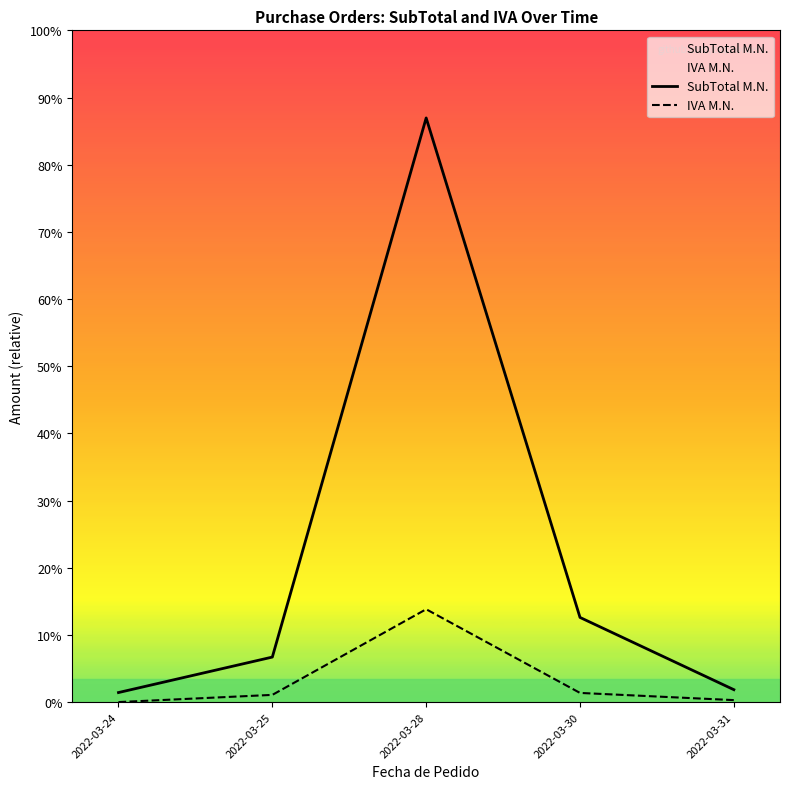

How many data points in IVA M.N. are above 7846?

3